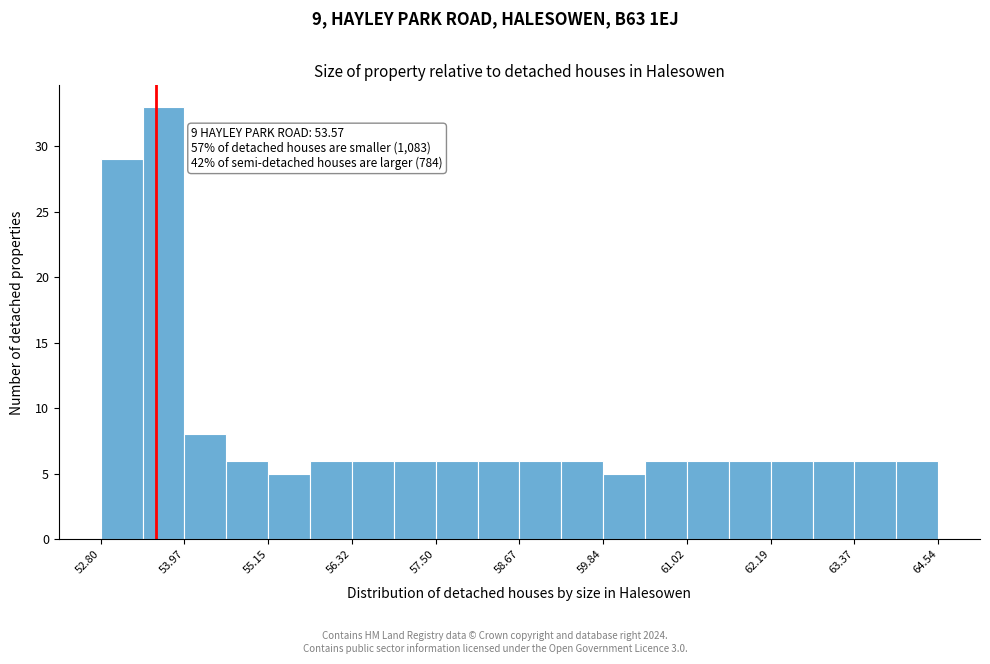

Read against the x-axis, roughly where is the centre of the tallest bar?

53.6